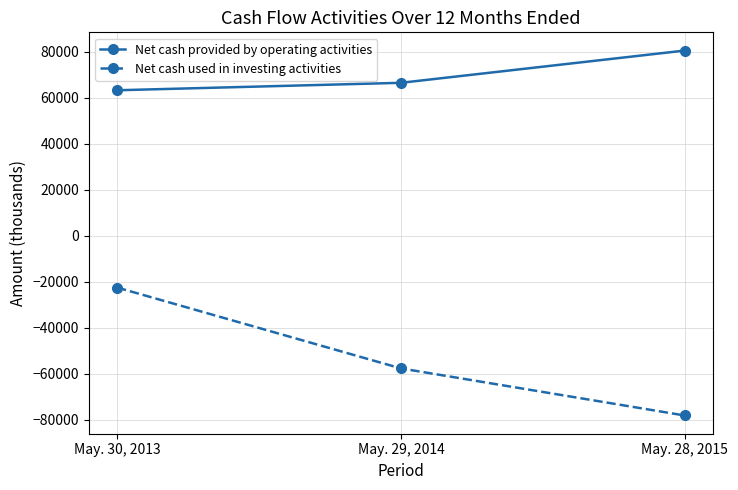

Reading left to right, extract all data points from this chart.

Net cash provided by operating activities: 63202	66440	80452
Net cash used in investing activities: -22561	-57708	-78175